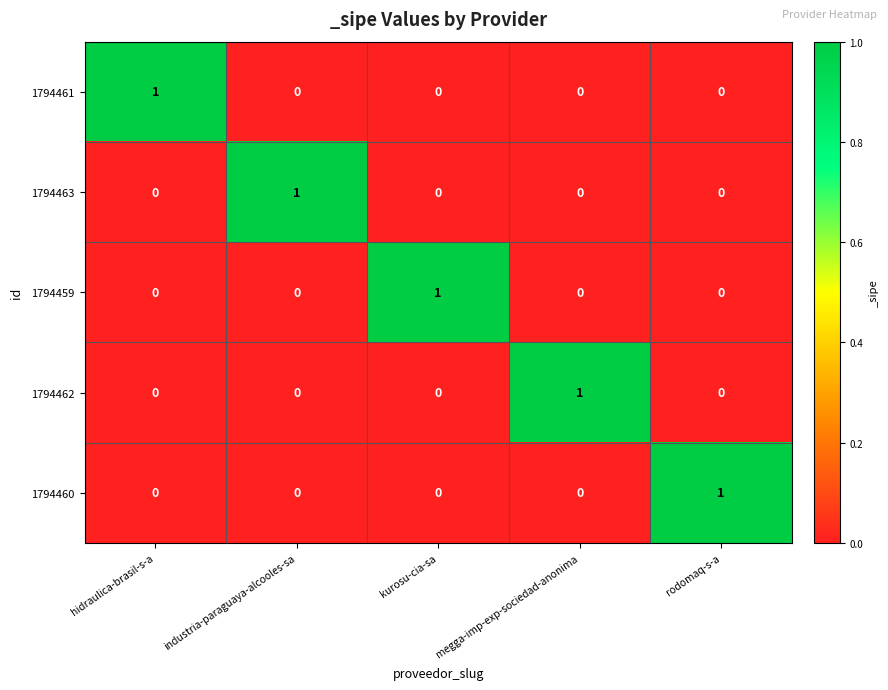

Reading right to left, list all the values displayed in this chart.

1794461: 0	0	0	0	1
1794463: 0	0	0	1	0
1794459: 0	0	1	0	0
1794462: 0	1	0	0	0
1794460: 1	0	0	0	0